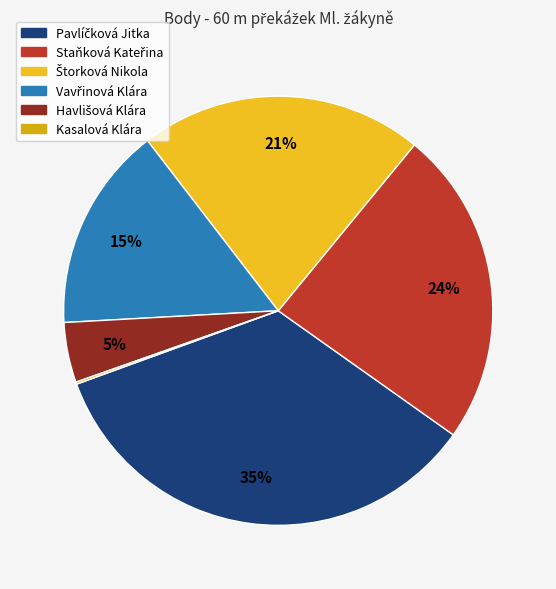

Between Štorková Nikola and Kasalová Klára, which is larger?

Štorková Nikola